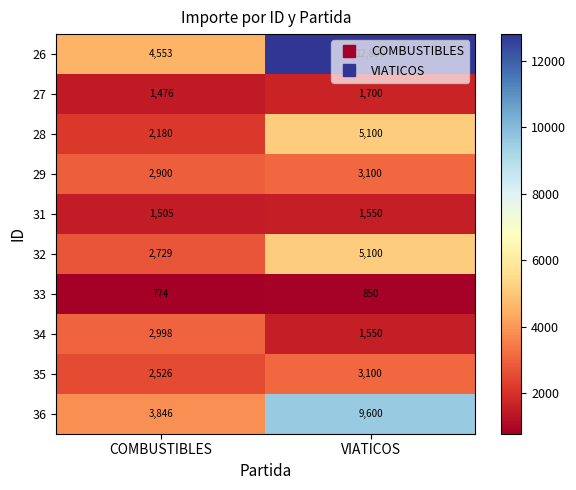

What is the total value across all series at VIATICOS?

44450